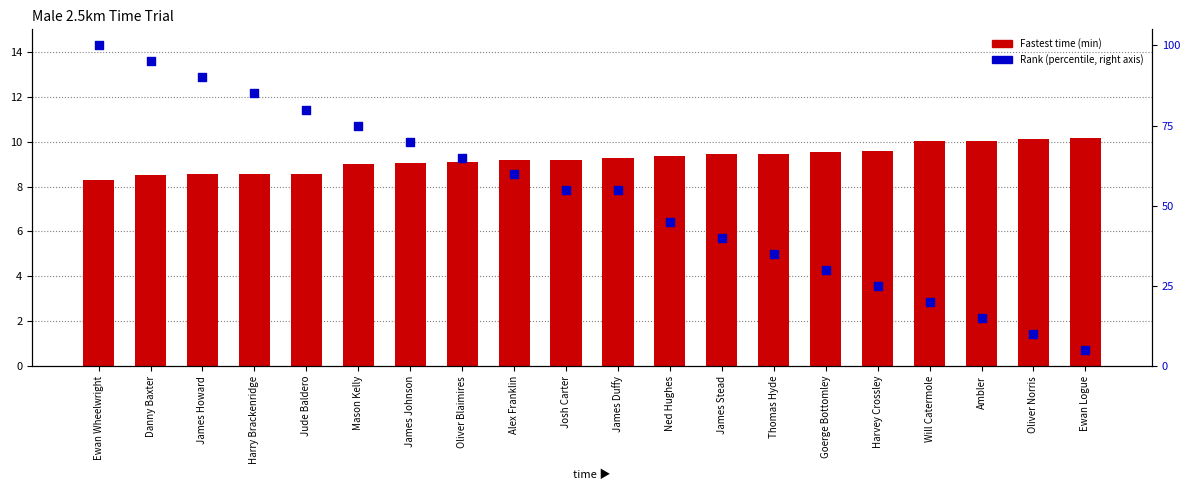

Which series has the largest total across all categories?

Rank (percentile)